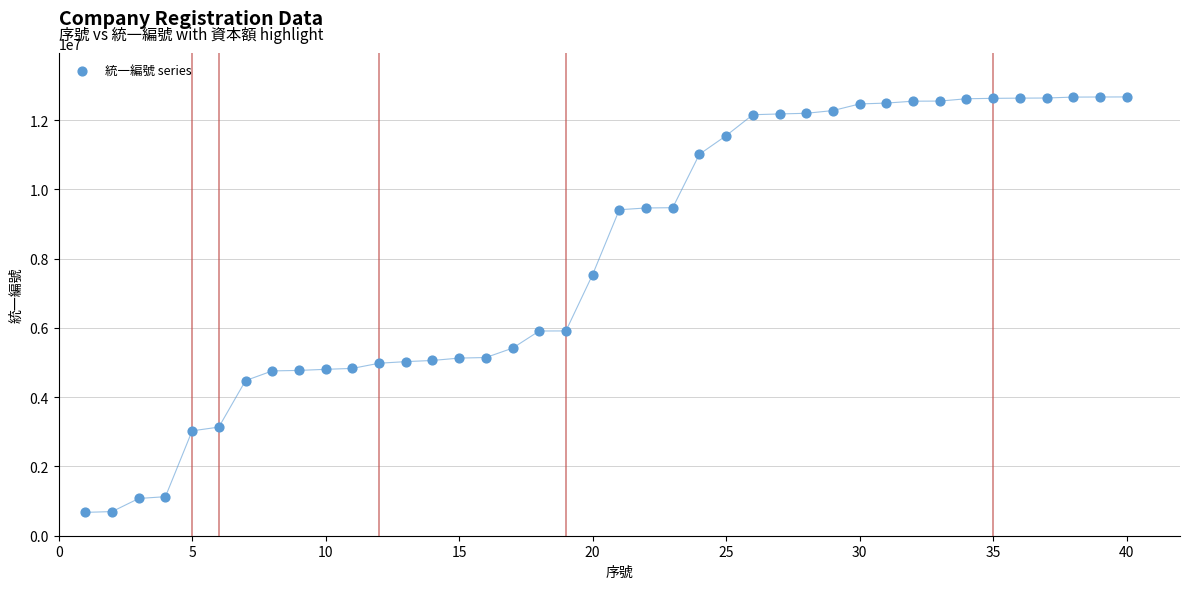

What is the range of Y values (max minus min)?

11995823